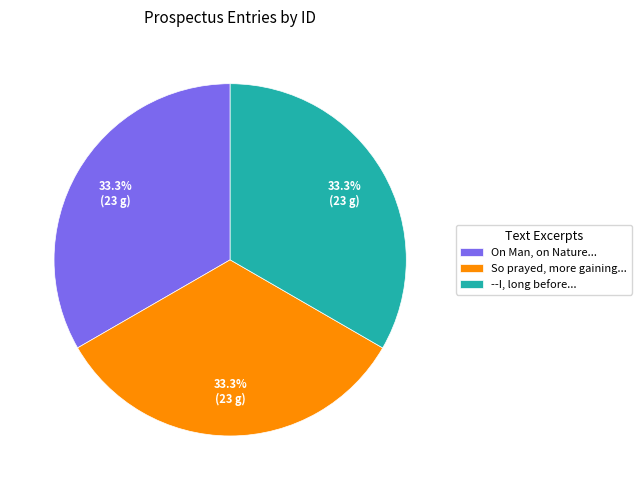

Does --I, long before... represent more than half of the total?

No